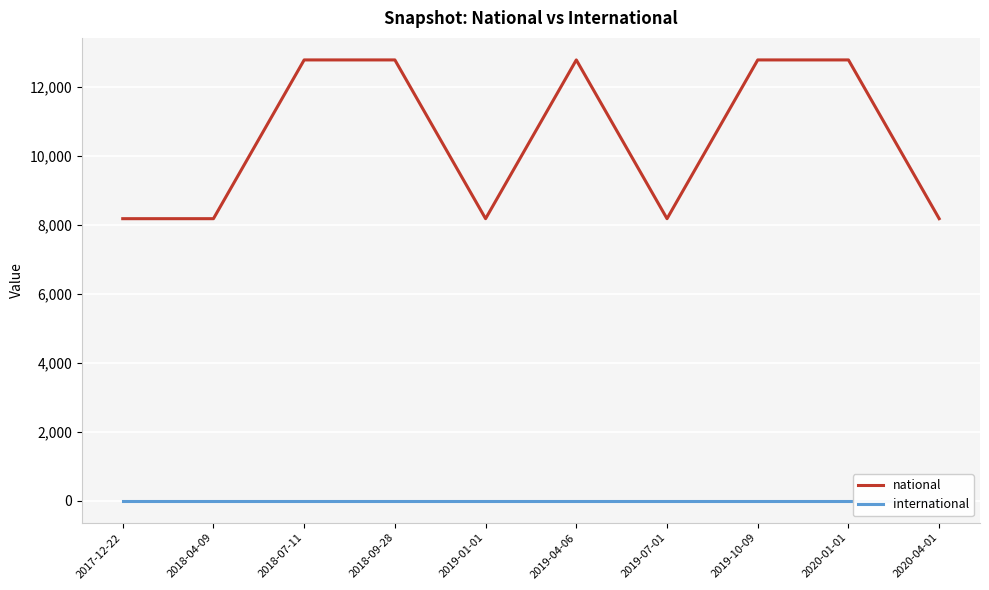

What is the difference between the maximum and second lowest values in the national series?

4607